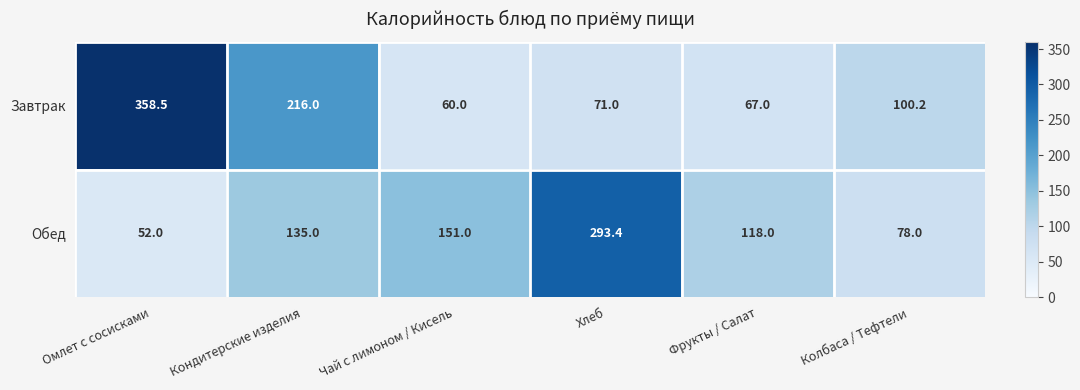

Reading left to right, what are all the values shown in this chart?

Завтрак: 358.5	216.0	60.0	71.0	67.0	100.2
Обед: 52.0	135.0	151.0	293.4	118.0	78.0